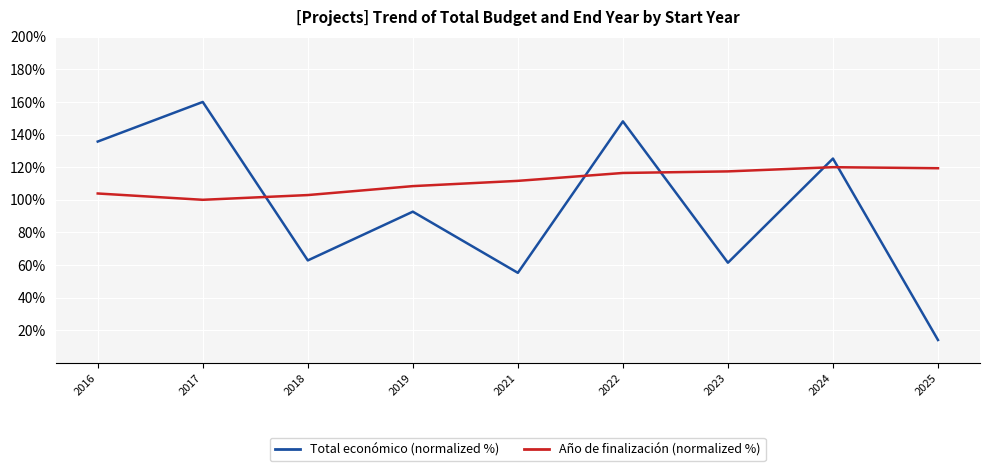

What is the difference between the Total económico (normalized %) values at 2022 and 2019?

55.4